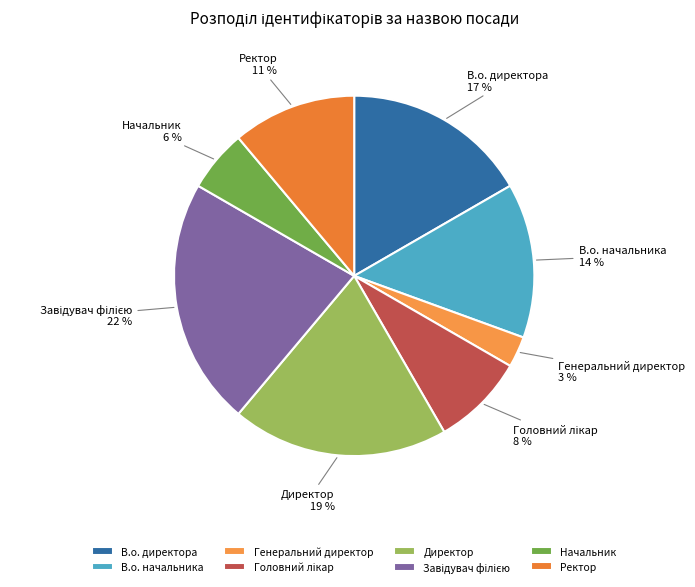

Which category has the smallest portion of the pie?

Генеральний директор